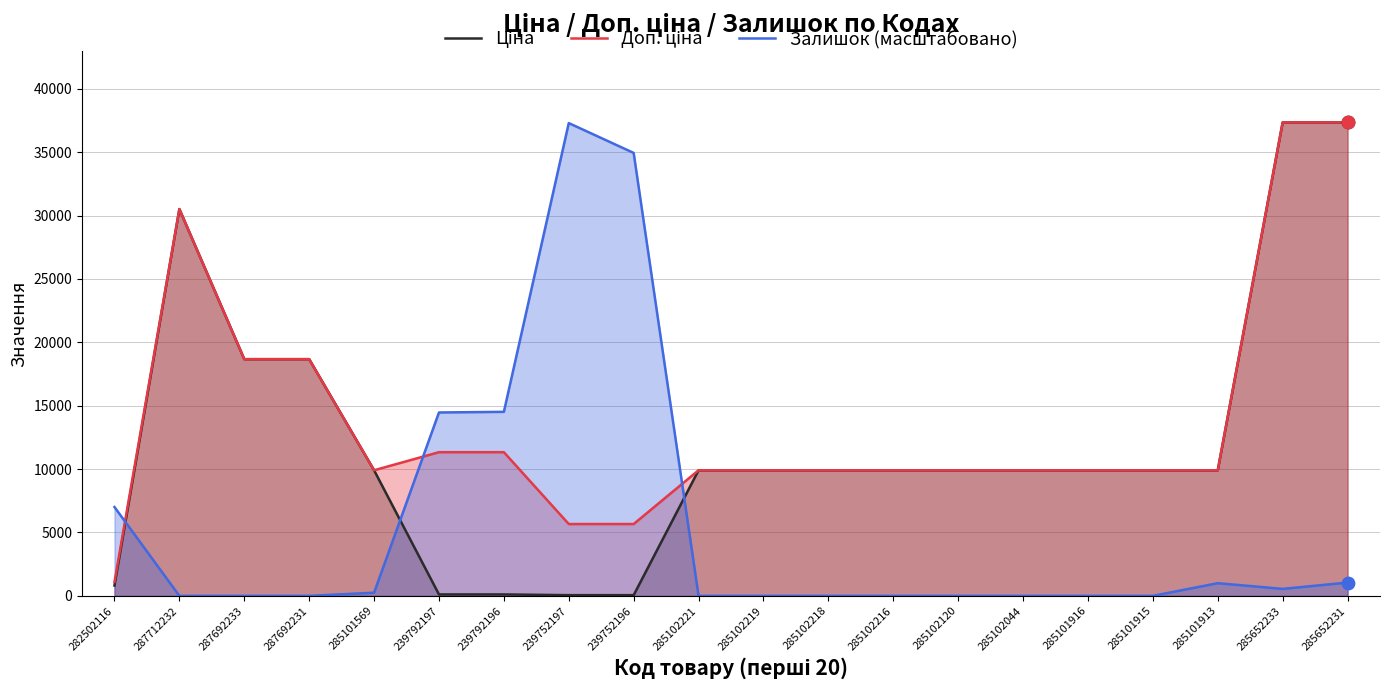

Which series contains the highest Y value?

Ціна